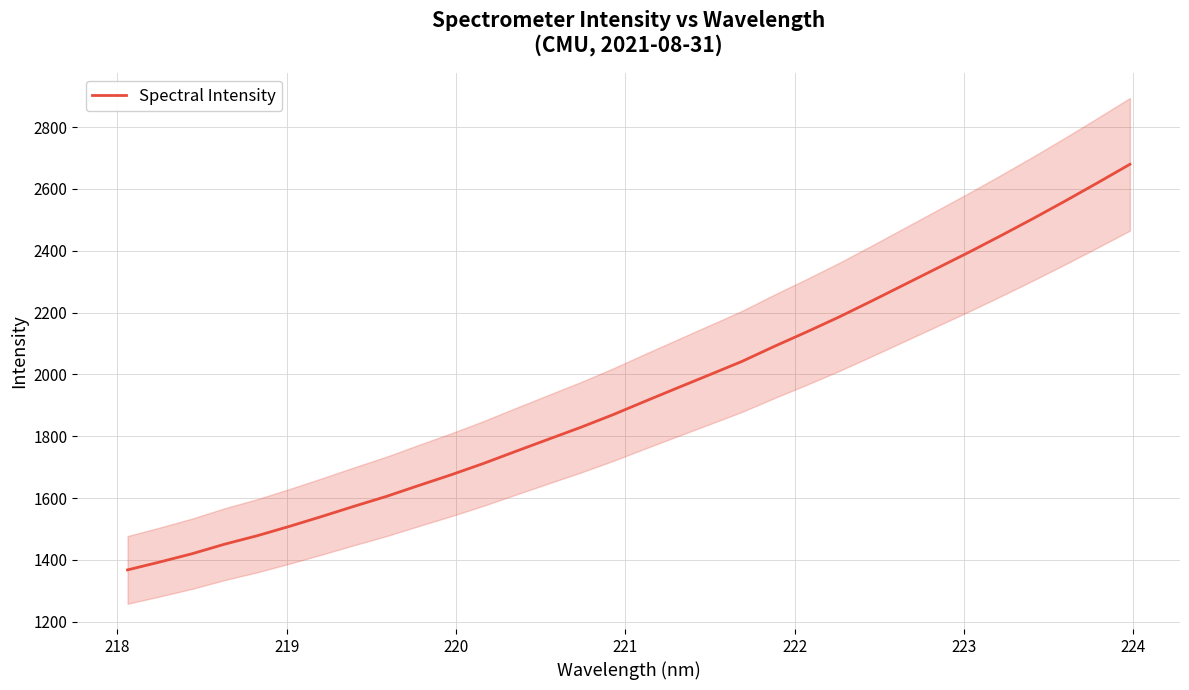

What is the difference between the second highest and minimum values?

1251.9